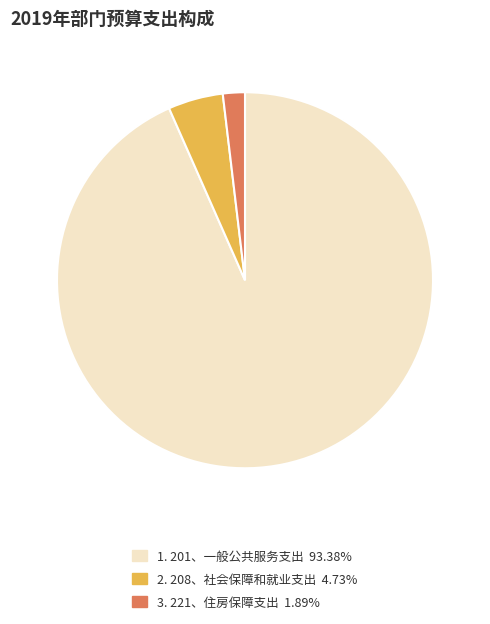

Is there a majority slice in this chart?

Yes